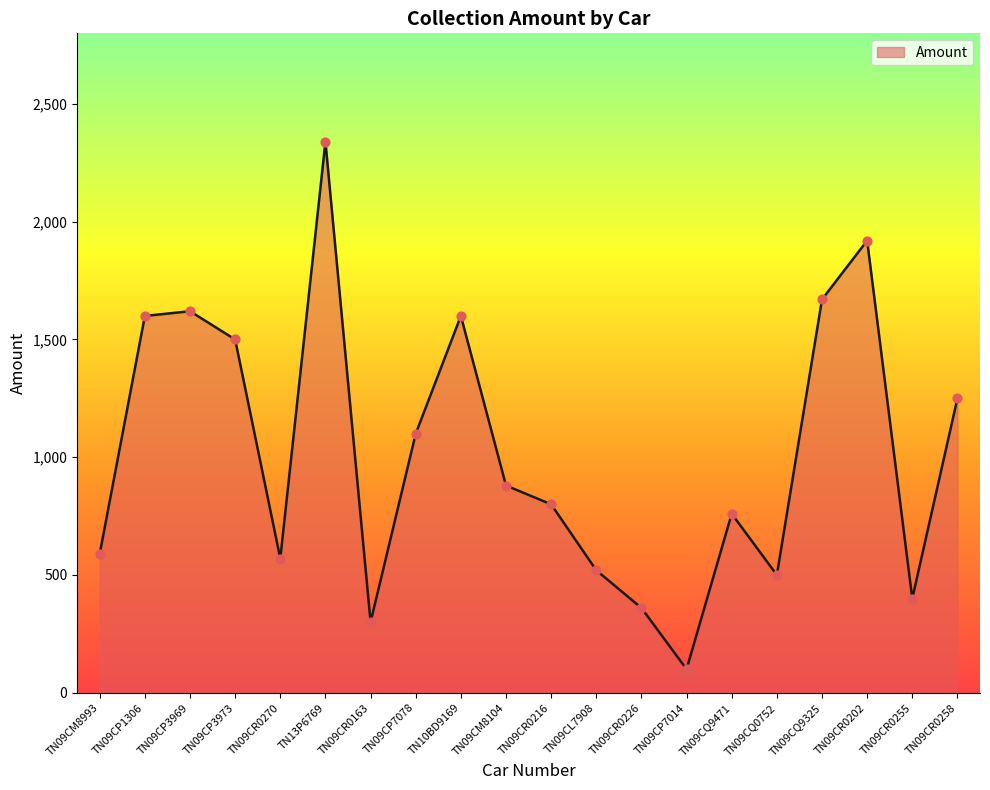

What is the change in value from TN09CM8104 to TN09CR0202?

+1040